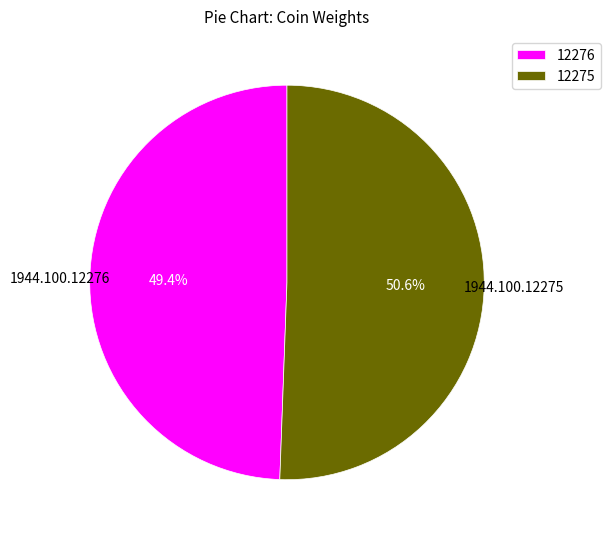

What is the smallest slice in the pie chart?

12276